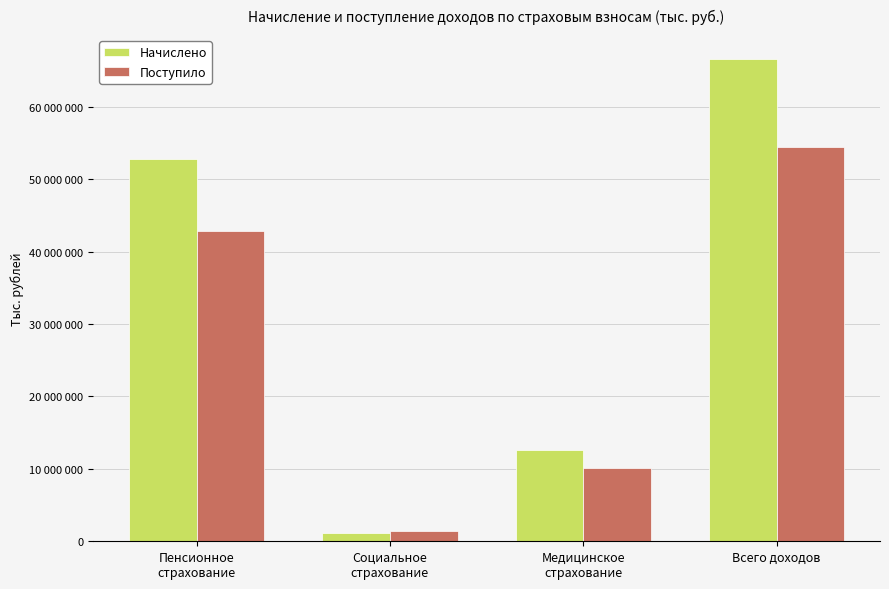

What are all the series names shown in the legend?

Начислено, Поступило